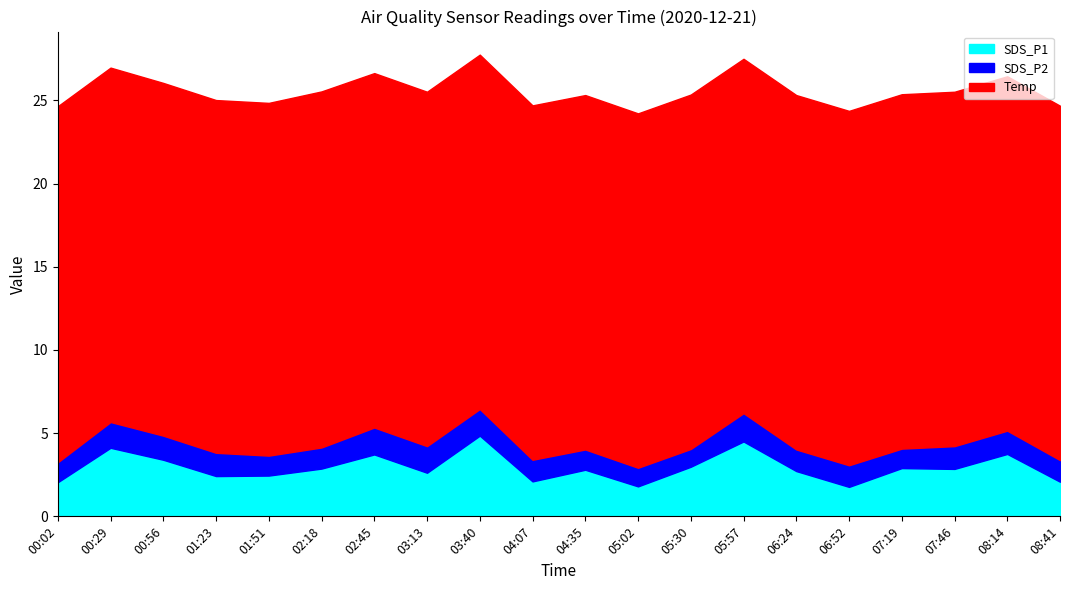

The value of SDS_P2 at 00:56 is 2.2. True or false?

False